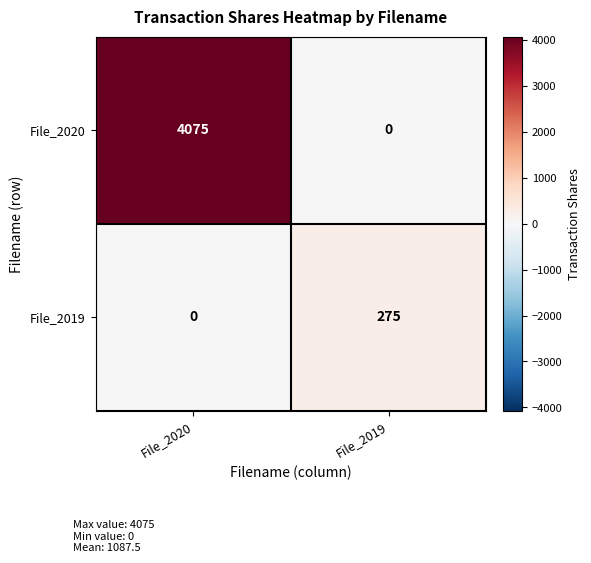

Is it true that File_2020 equals 4075 at File_2020?

True